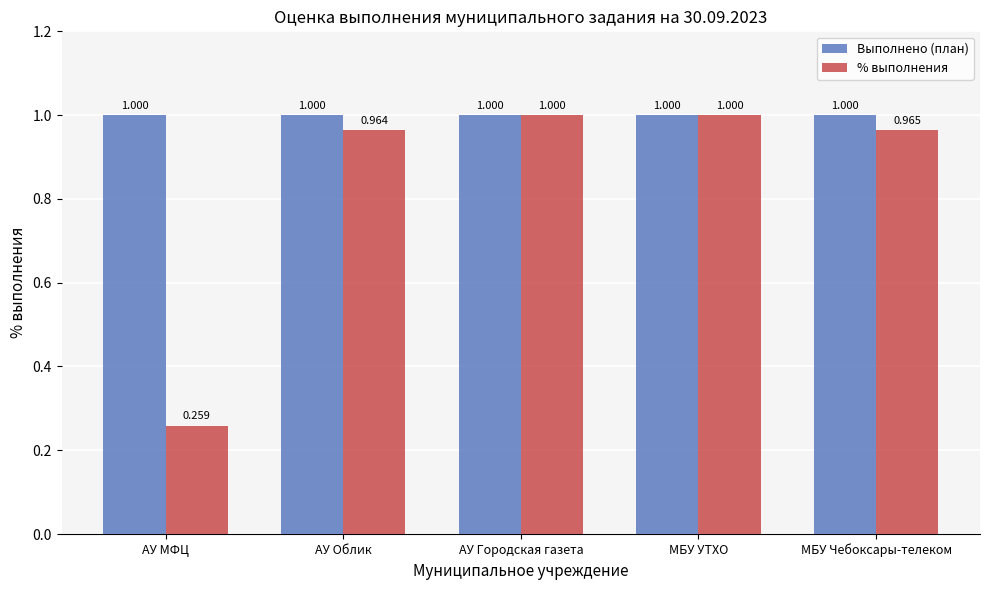

The value of % выполнения at АУ Облик is 0.4. True or false?

False